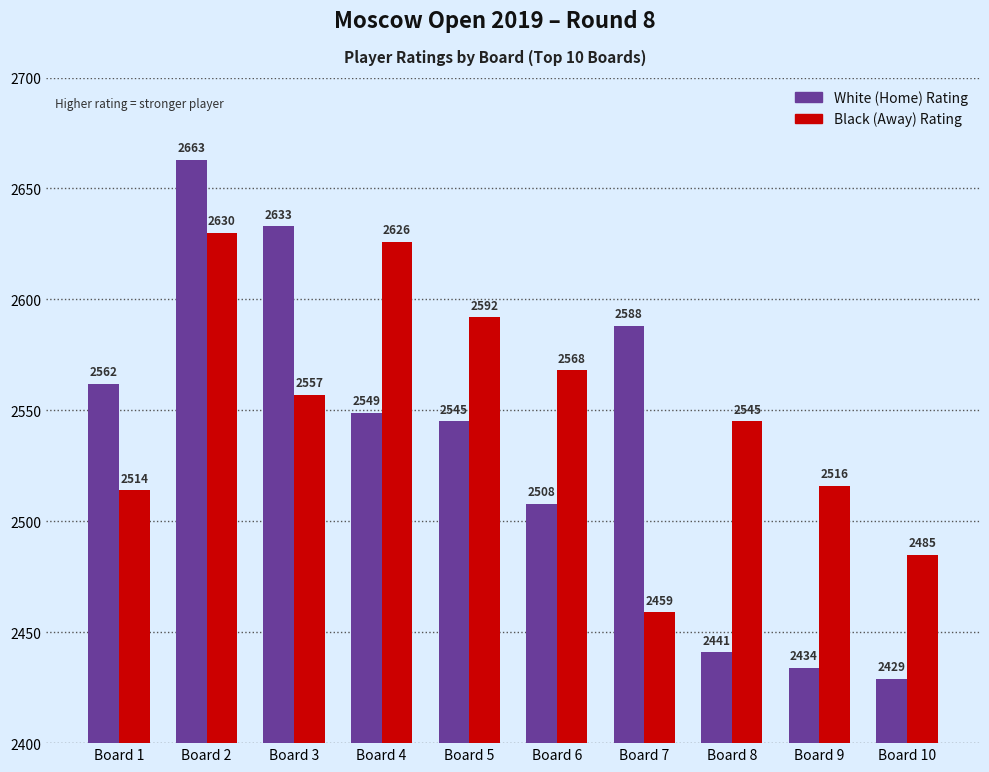

At which category does the chart reach its minimum across all series?

Board 10